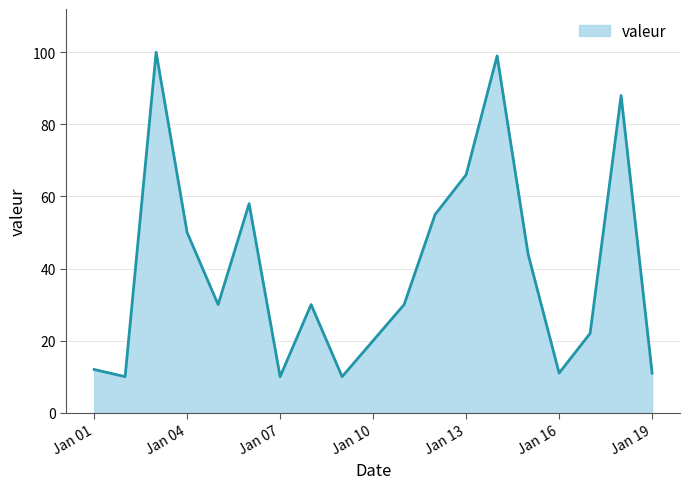

What is the minimum value shown in the chart?

10